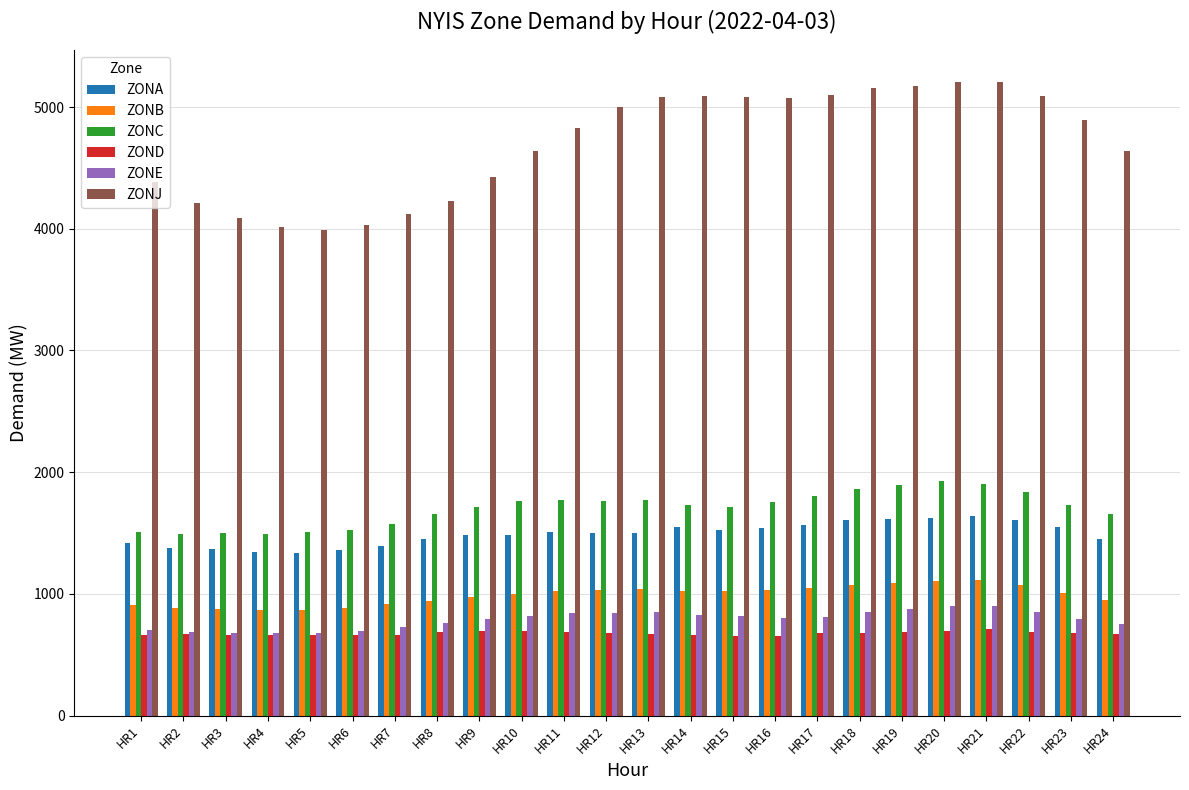

What is the total value across all series at HR15?

10817